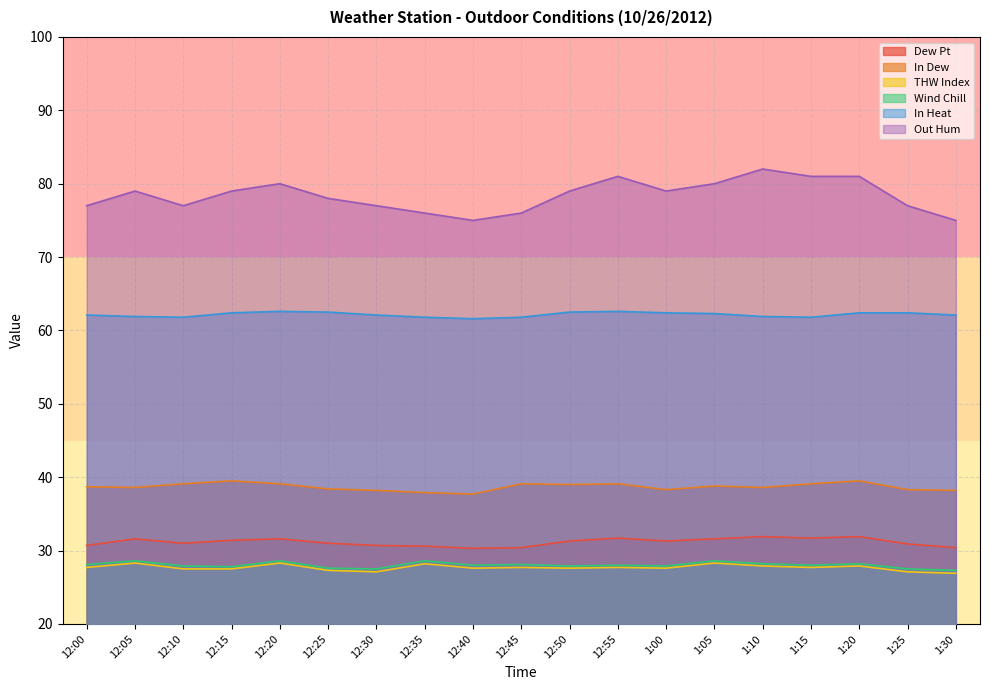

How many interior local peaks does the Out Hum series have?

4